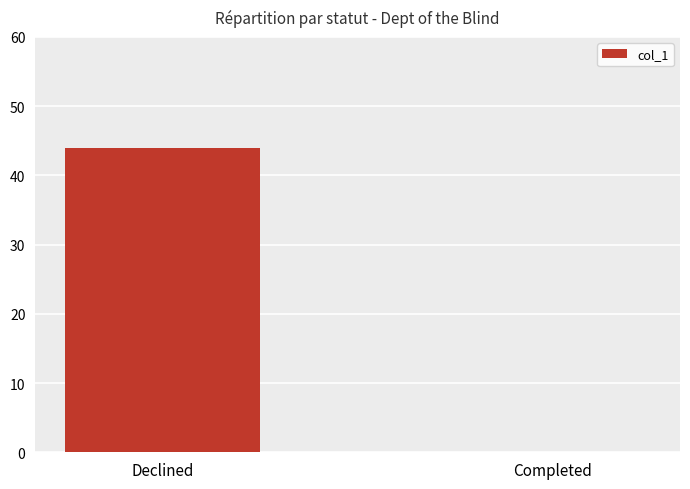

Is it true that the value at Declined is 24?

False